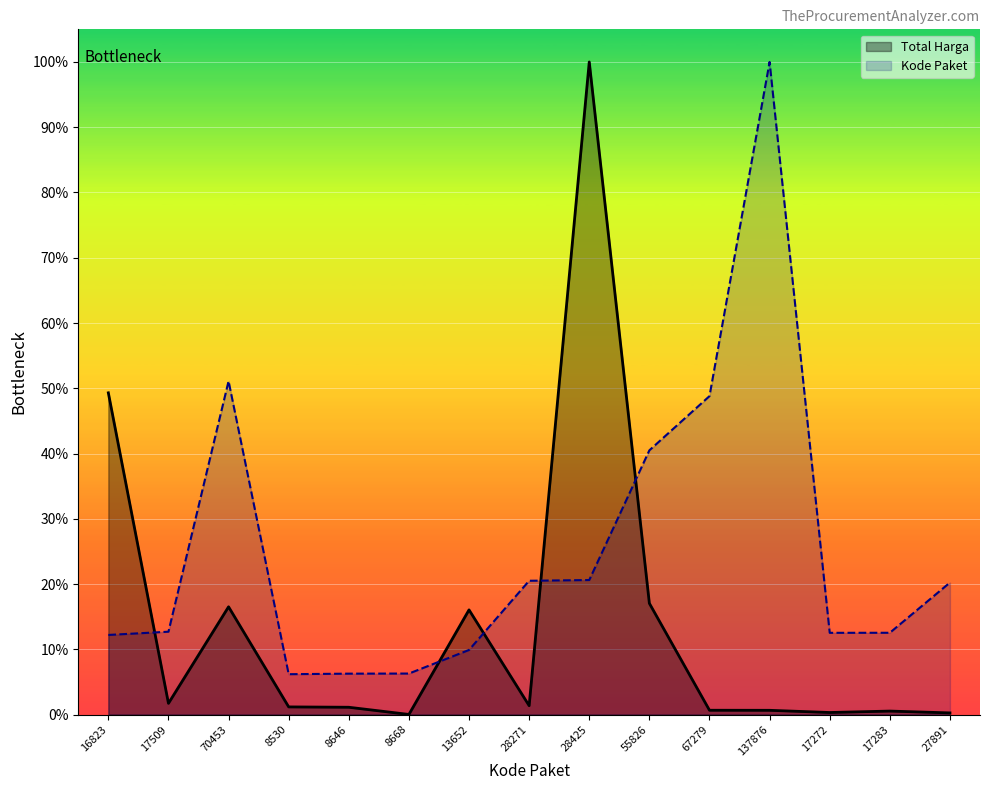

Reading right to left, what are all the values shown in this chart?

Total Harga: 0.0	0.0	0.0	0.0	0.0	0.2	1.0	0.0	0.2	0.0	0.0	0.0	0.2	0.0	0.5
Kode Paket: 0.2	0.1	0.1	1.0	0.5	0.4	0.2	0.2	0.1	0.1	0.1	0.1	0.5	0.1	0.1